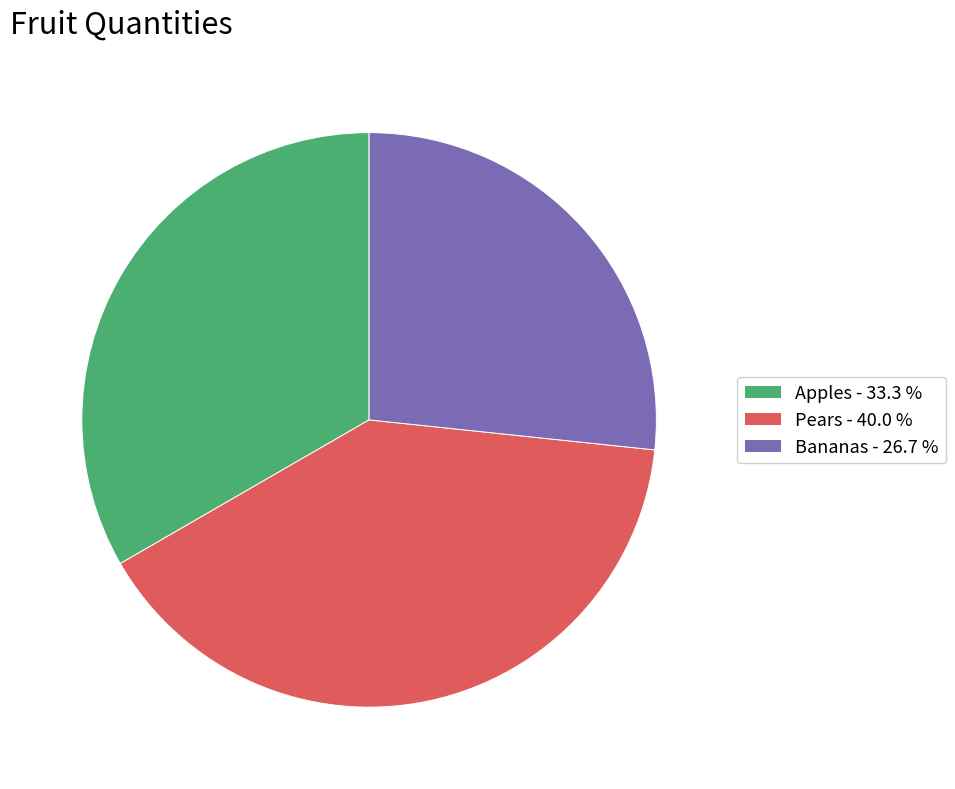

Is the sum of Pears - 40.0 % and Bananas - 26.7 % greater than half?

Yes